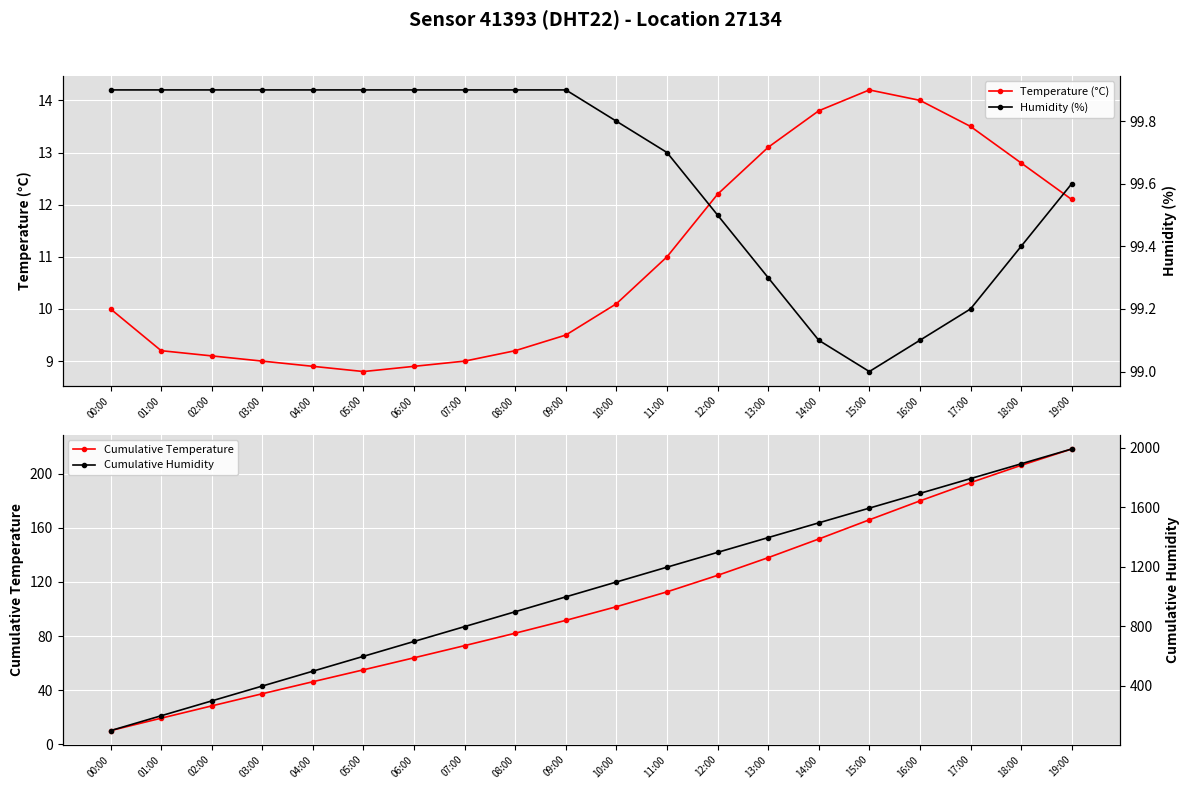

What are all the series names shown in the legend?

Temperature (°C), Cumulative Temperature, Humidity (%), Cumulative Humidity